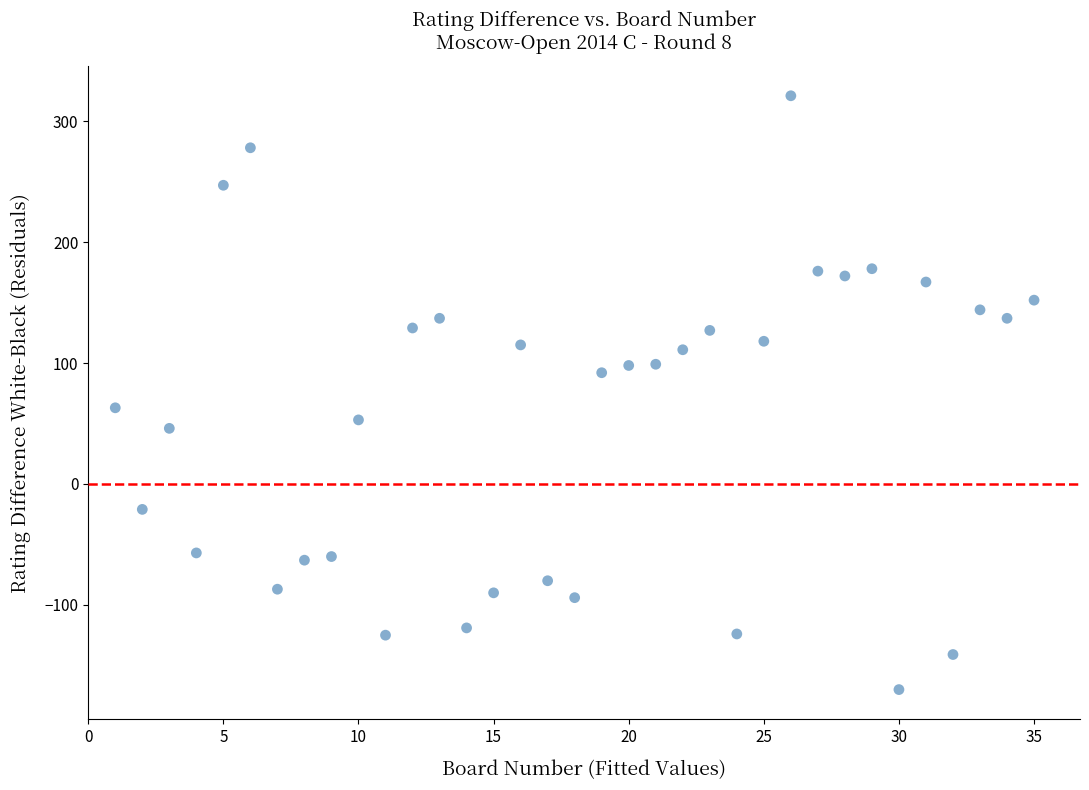

How many points are shown in the scatter plot?

35